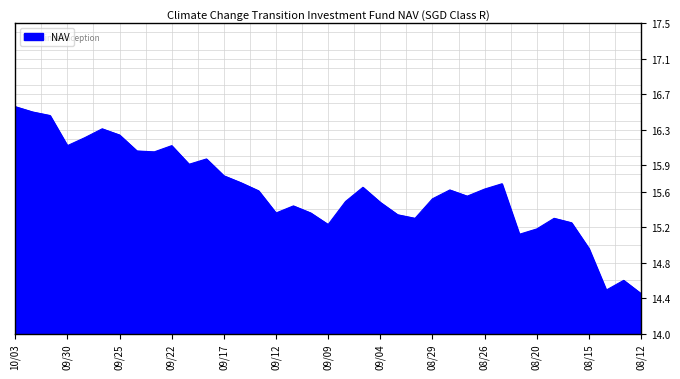

What is the difference between the maximum and minimum values?

2.1